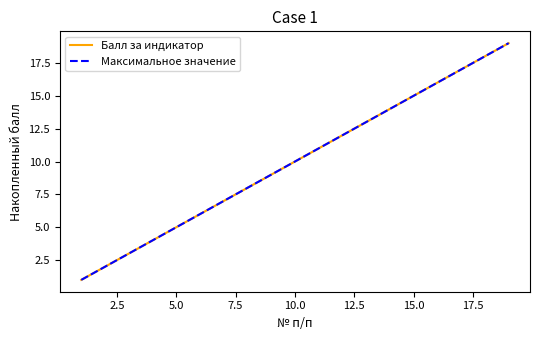

Does the chart display data point markers on the line(s)?

No